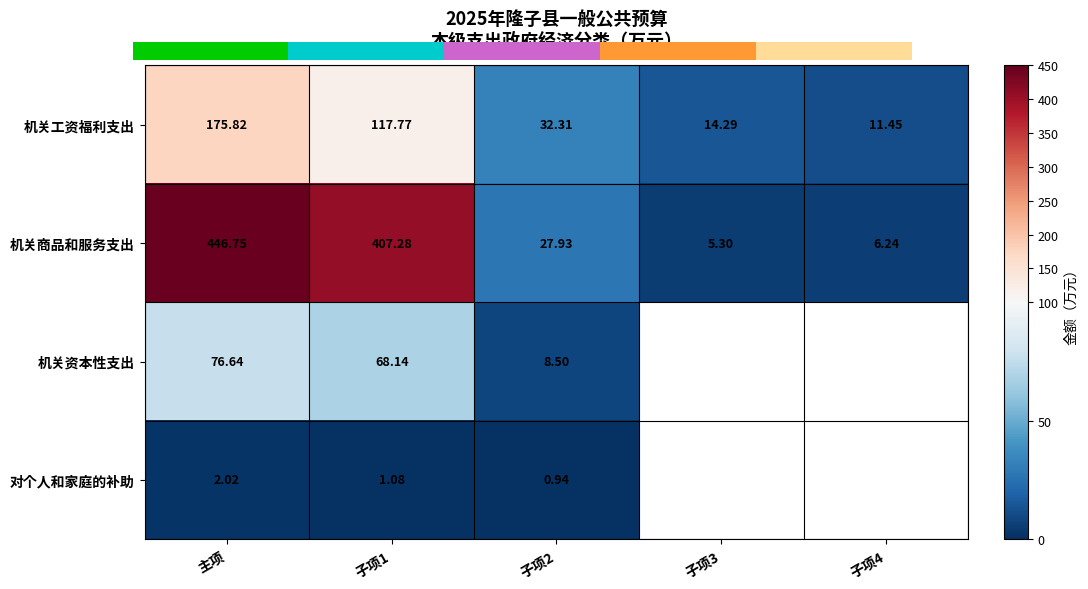

What is the sum of all 机关商品和服务支出 values?

893.5